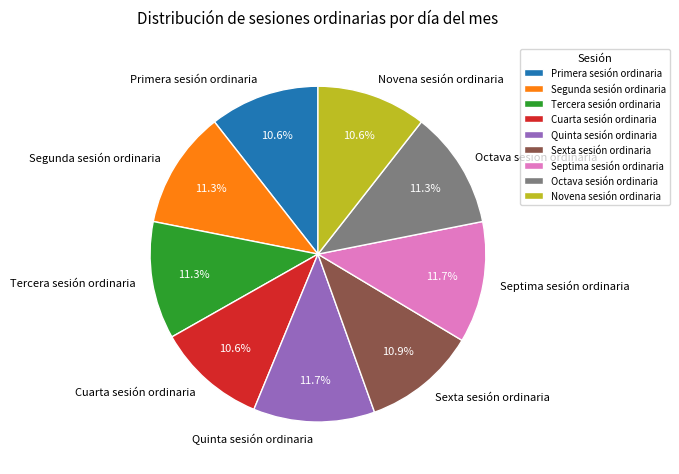

What percentage is the Sexta sesión ordinaria slice, to the nearest percent?

11%